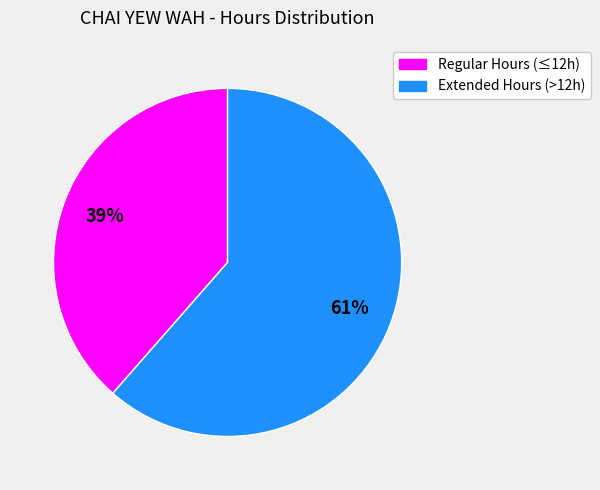

The Regular Hours (≤12h) slice represents 39% of the pie. True or false?

True